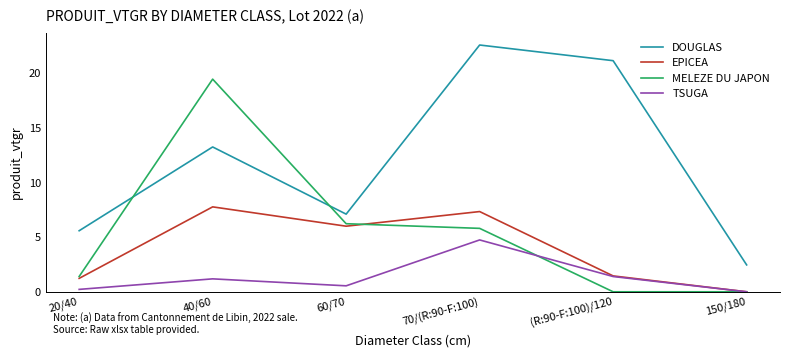

Rank the categories by DOUGLAS value from lowest to highest.

150/180, 20/40, 60/70, 40/60, (R:90-F:100)/120, 70/(R:90-F:100)